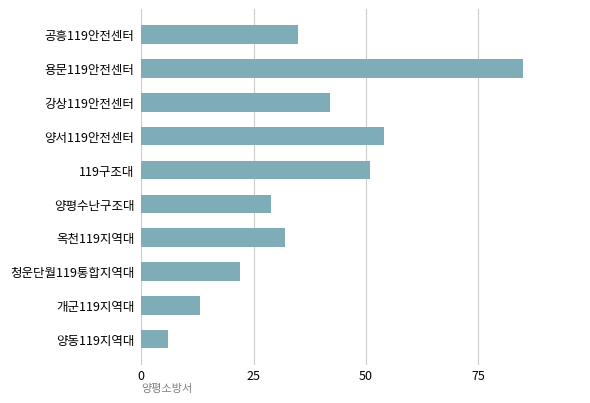

The chart shows a value of 19 at 개군119지역대. True or false?

False